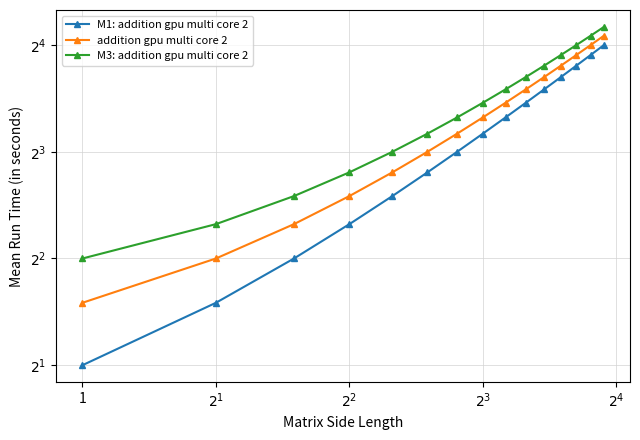

What is the difference between the maximum and second lowest values in the M3: addition gpu multi core 2 series?

13